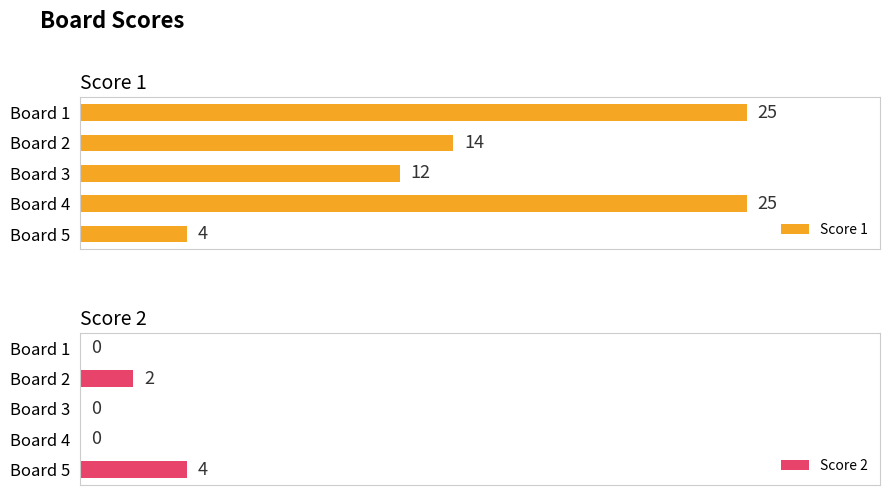

At how many categories does at least one series exceed 22?

2